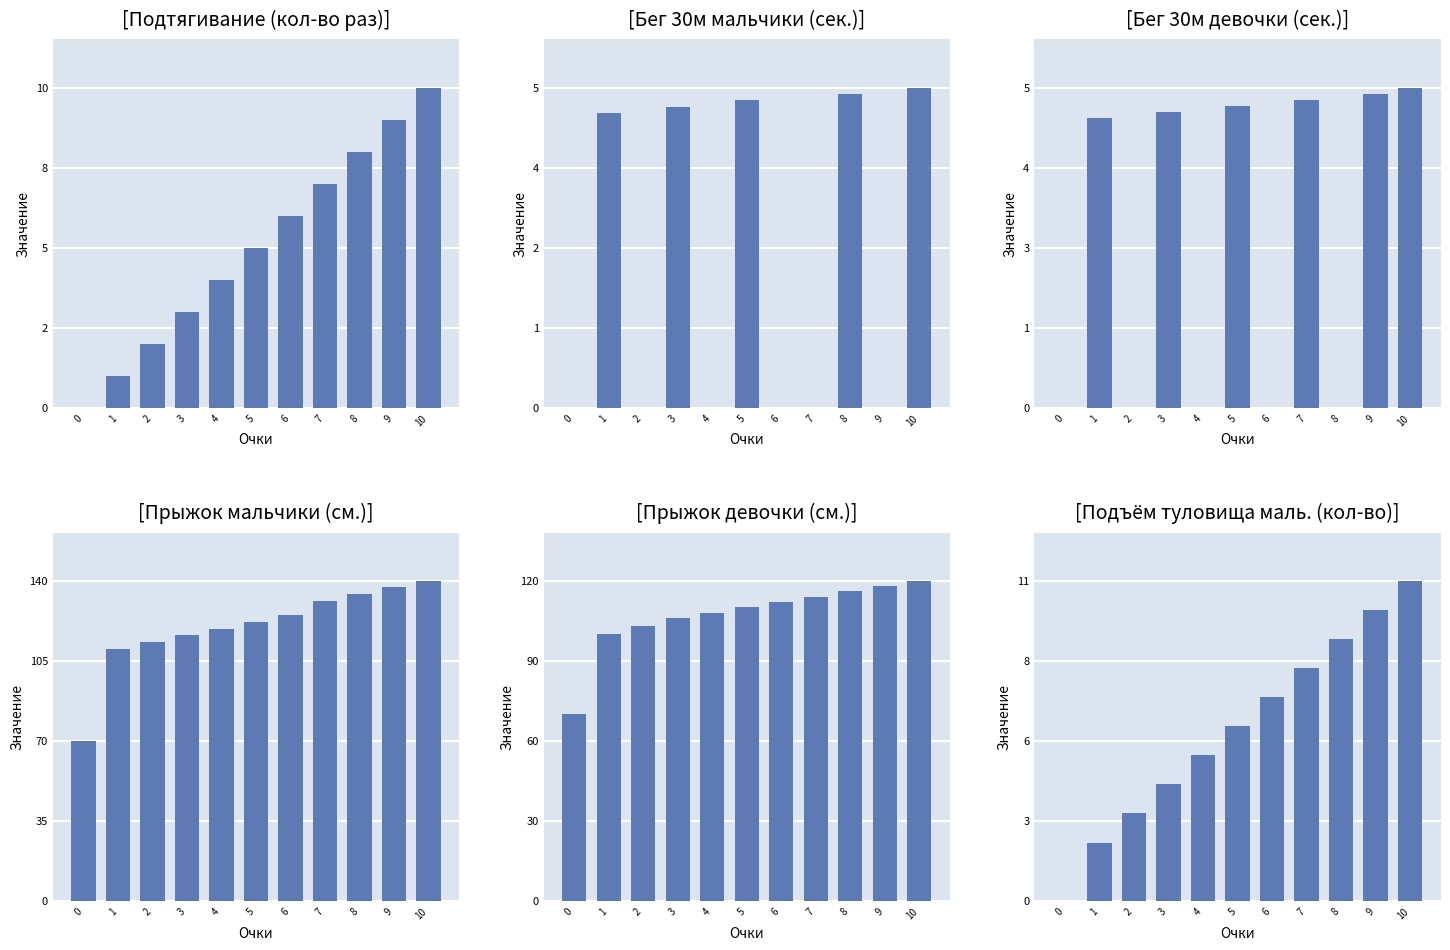

Which series has the largest total across all categories?

Прыжок мальчики (см.)